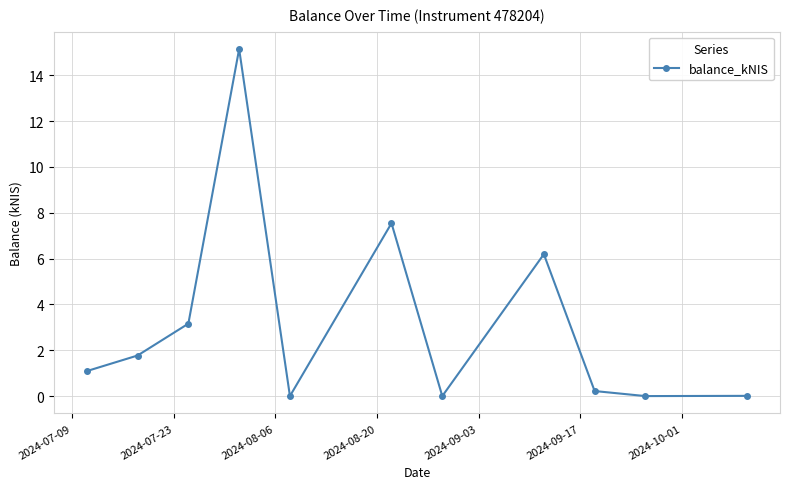

What is the maximum value shown in the chart?

15.1